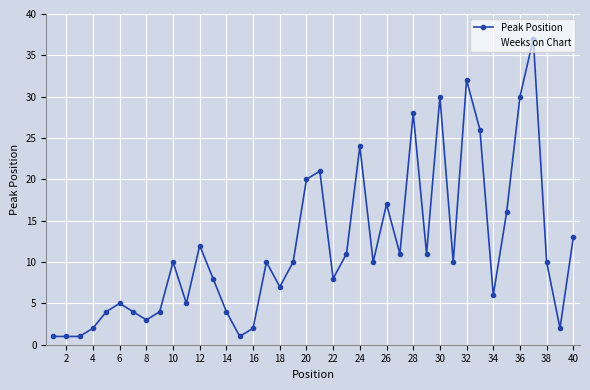

What is the maximum value for Peak Position?

37